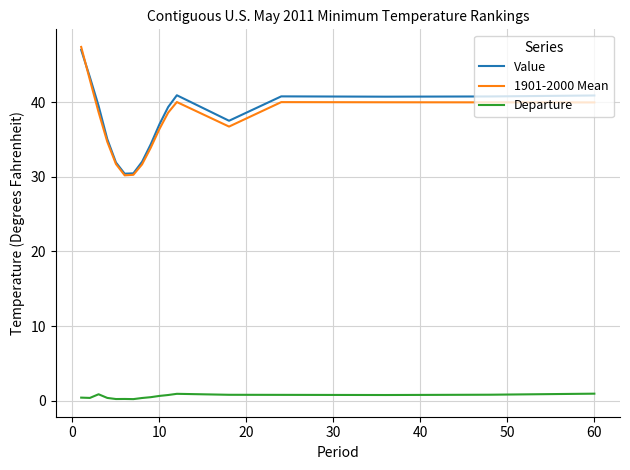

What is the maximum value shown in the chart?

47.4